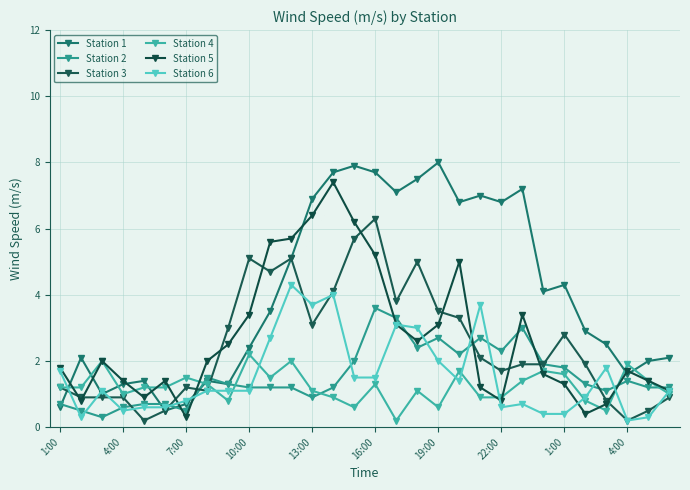

Which series has the largest total across all categories?

Station 1